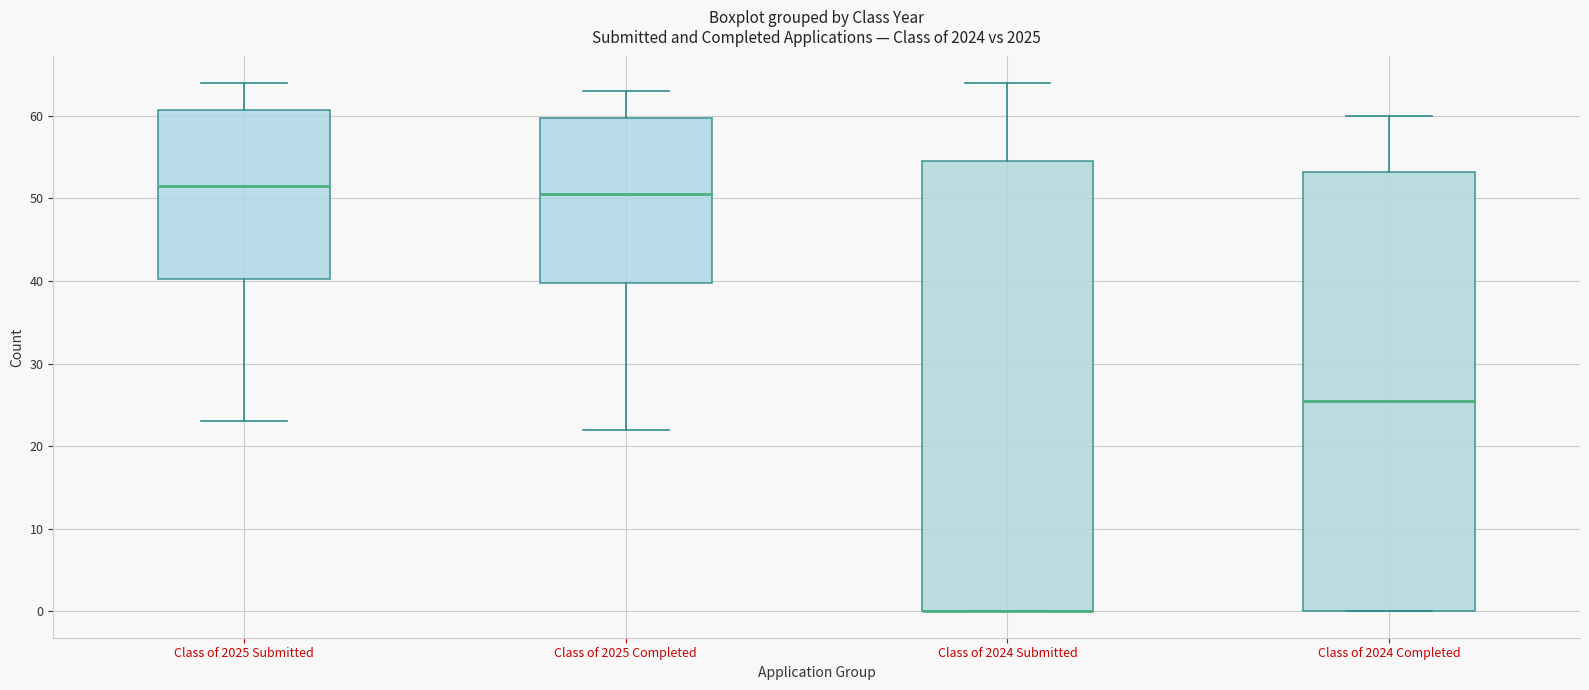

Reading left to right, transcribe this box plot: for each box, give where its median line is, the range the box spans, and where its two whiskers end, as read against the y-axis. The values are not printed on the chart, so give them approximately, as read against the axis.

Class of 2025 Submitted: median 52, box 40 to 61, whiskers 23 to 64
Class of 2025 Completed: median 51, box 40 to 60, whiskers 22 to 63
Class of 2024 Submitted: median 0 (drawn on the box's lower edge), box 0 to 55, whiskers 0 to 64
Class of 2024 Completed: median 26, box 0 to 53, whiskers 0 to 60